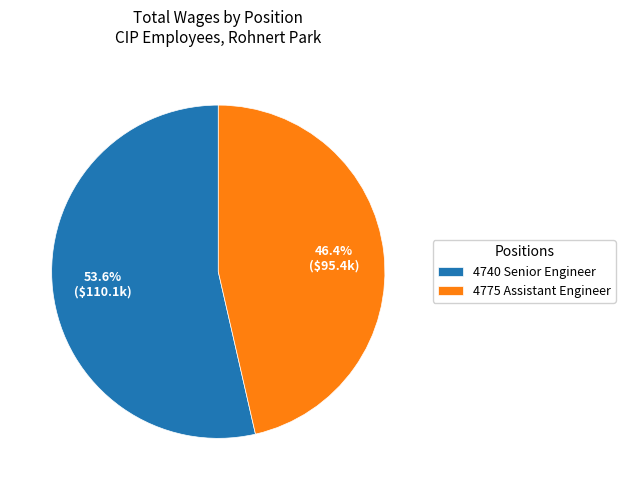

Rank the categories by value from lowest to highest.

4775 Assistant Engineer, 4740 Senior Engineer